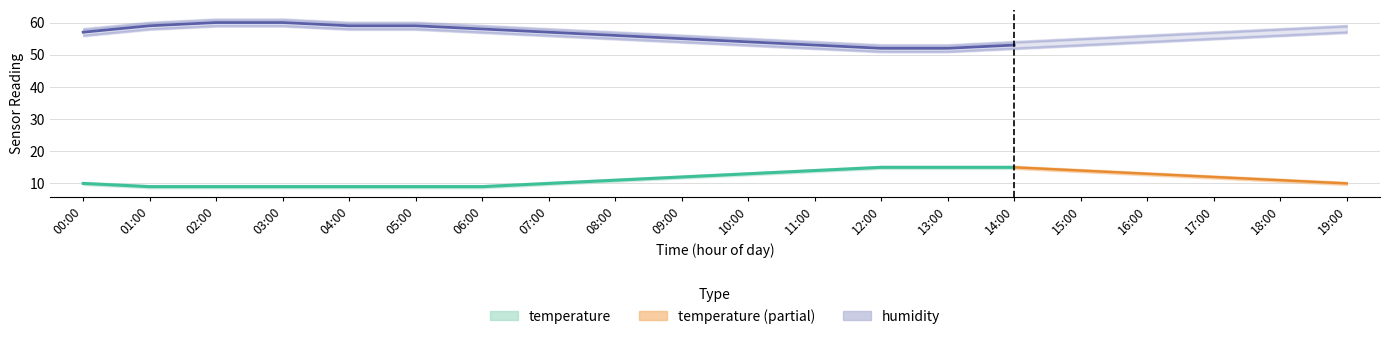

Where is temperature nearest to the value 12?

09:00